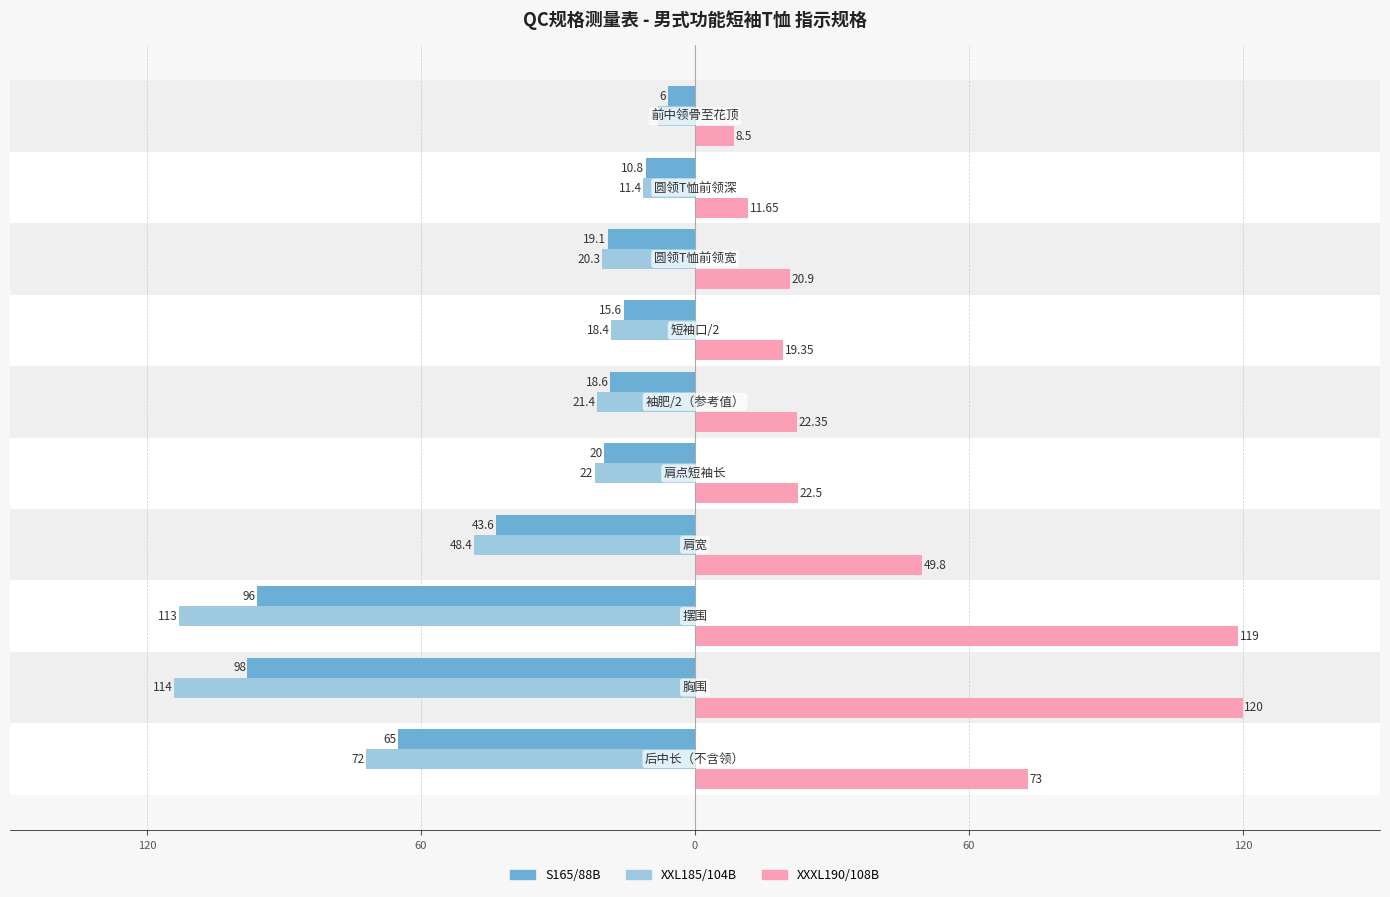

What are all the series names shown in the legend?

S165/88B, XXL185/104B, XXXL190/108B